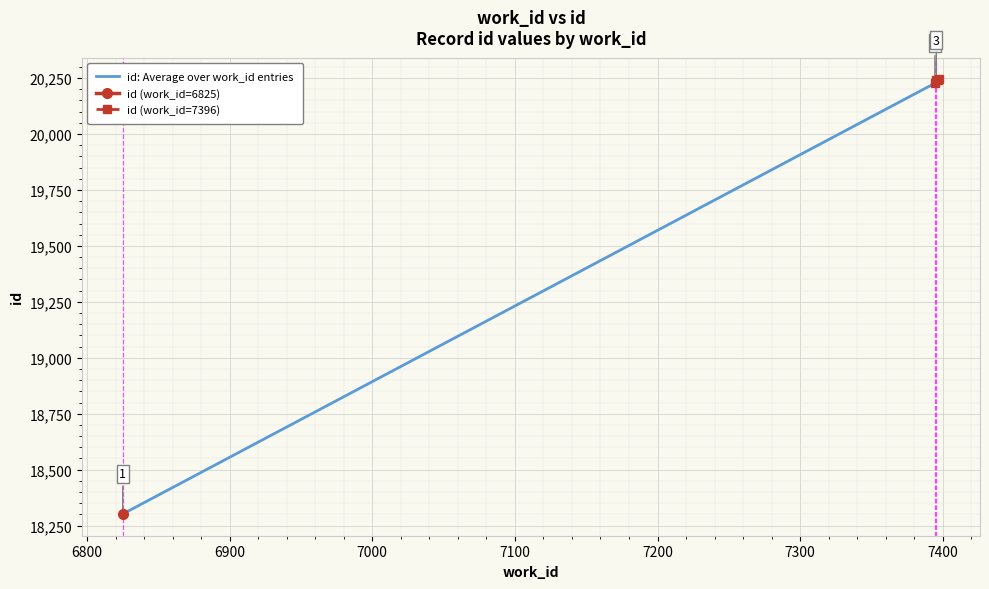

How many lines are shown in the chart?

1